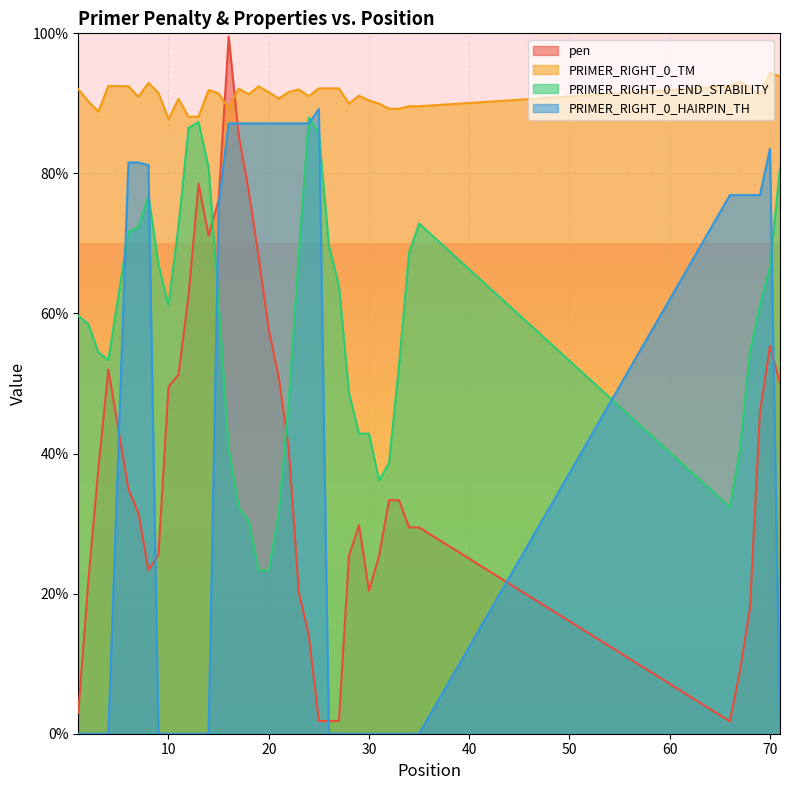

Which series has the largest range (max minus min)?

pen